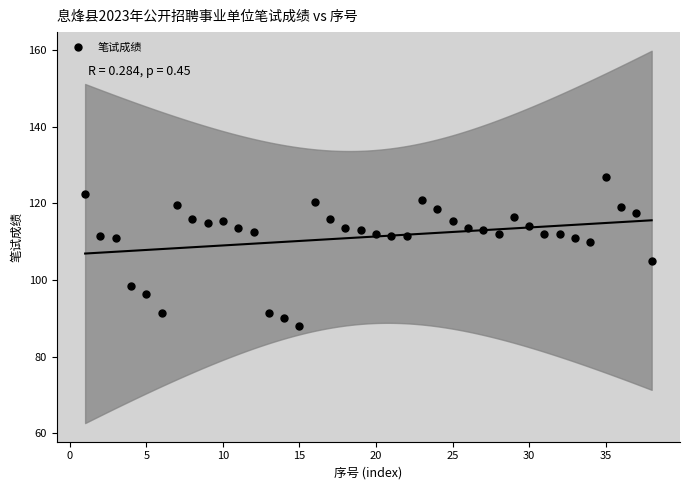

What is the range of X values (max minus min)?

37.0